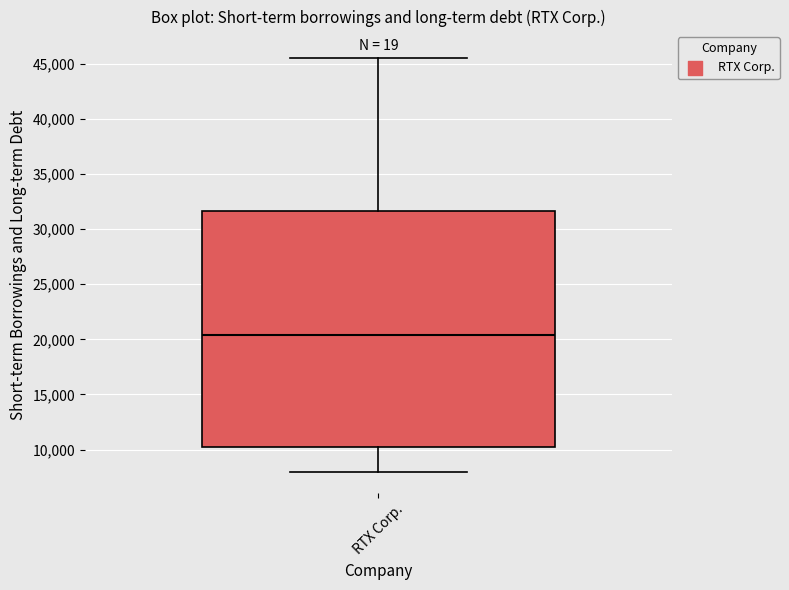

Transcribe this box plot: give where the median line is, the range the box spans, and where the two whiskers end, as read against the y-axis. The values are not printed on the chart, so give them approximately, as read against the axis.

median 20500, box 10500 to 31500, whiskers 8000 to 45500